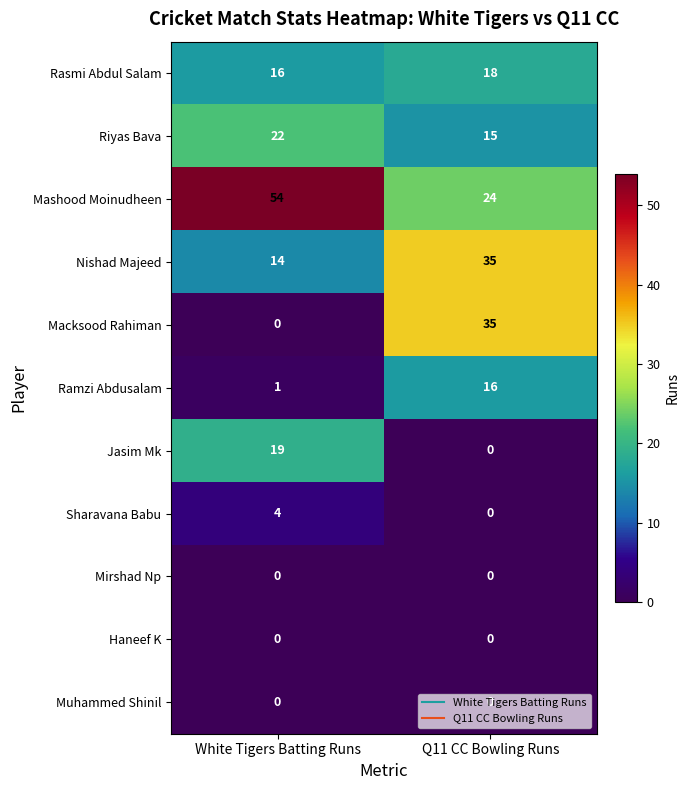

Which series changed the most between White Tigers Batting Runs and Q11 CC Bowling Runs?

Macksood Rahiman